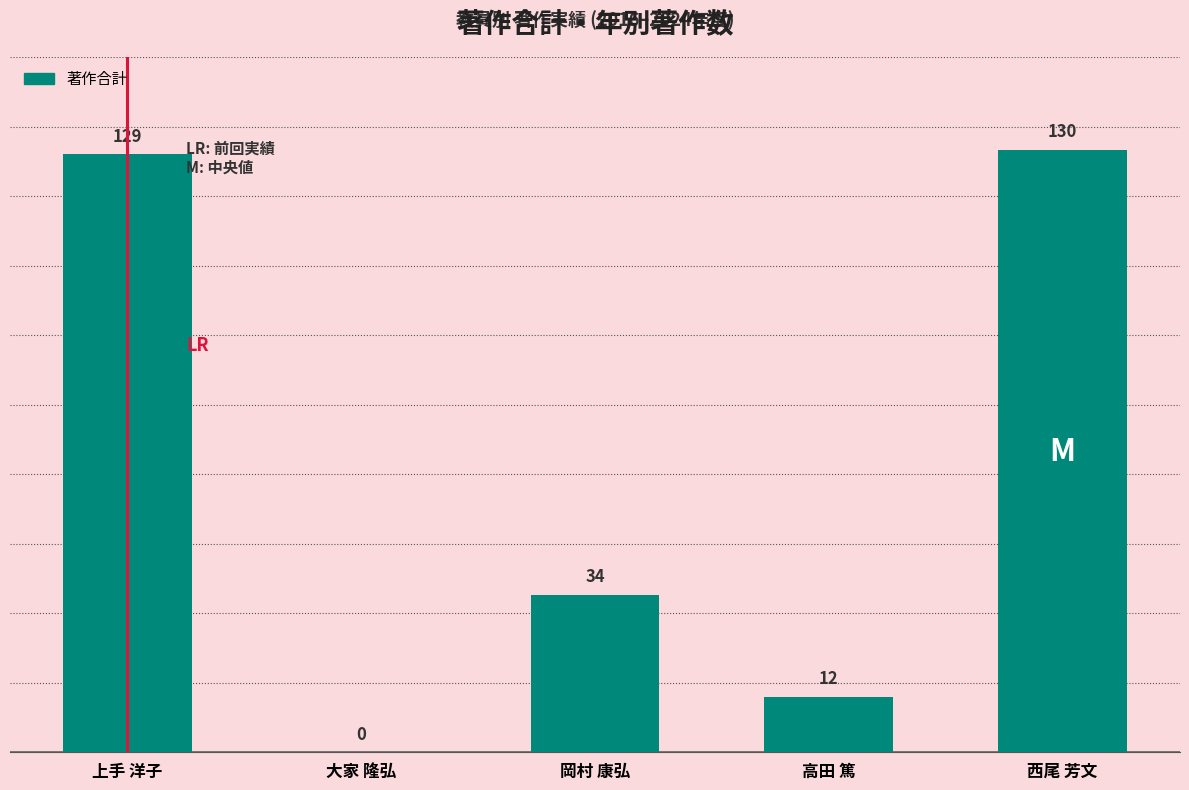

Is it true that the value at 高田 篤 is 19?

False